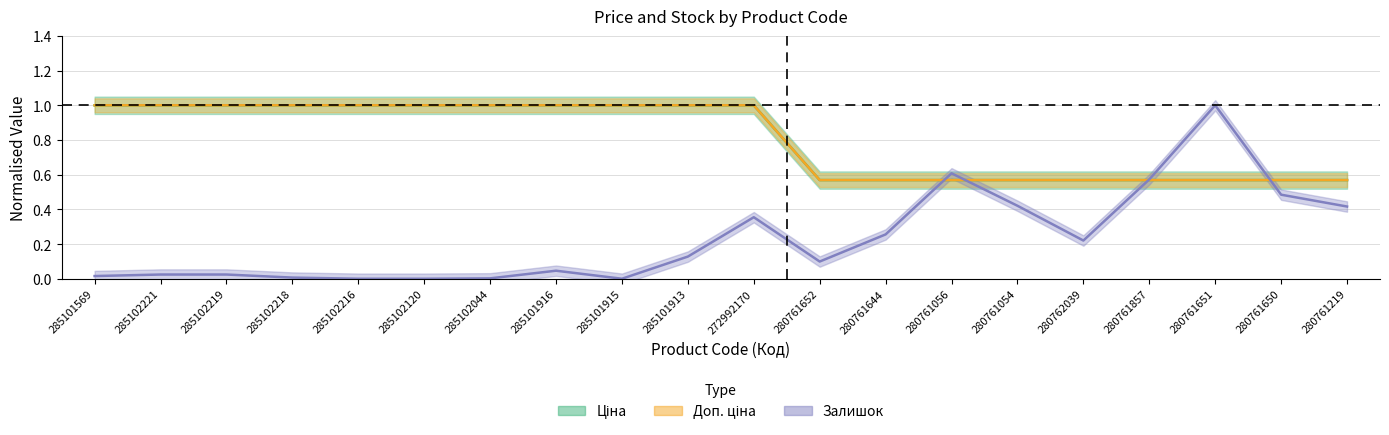

Reading left to right, what are all the values shown in this chart?

Ціна: 1.0	1.0	1.0	1.0	1.0	1.0	1.0	1.0	1.0	1.0	1.0	0.6	0.6	0.6	0.6	0.6	0.6	0.6	0.6	0.6
Доп. ціна: 1.0	1.0	1.0	1.0	1.0	1.0	1.0	1.0	1.0	1.0	1.0	0.6	0.6	0.6	0.6	0.6	0.6	0.6	0.6	0.6
Залишок: 0.0	0.0	0.0	0.0	0.0	0.0	0.0	0.0	0.0	0.1	0.4	0.1	0.3	0.6	0.4	0.2	0.6	1.0	0.5	0.4